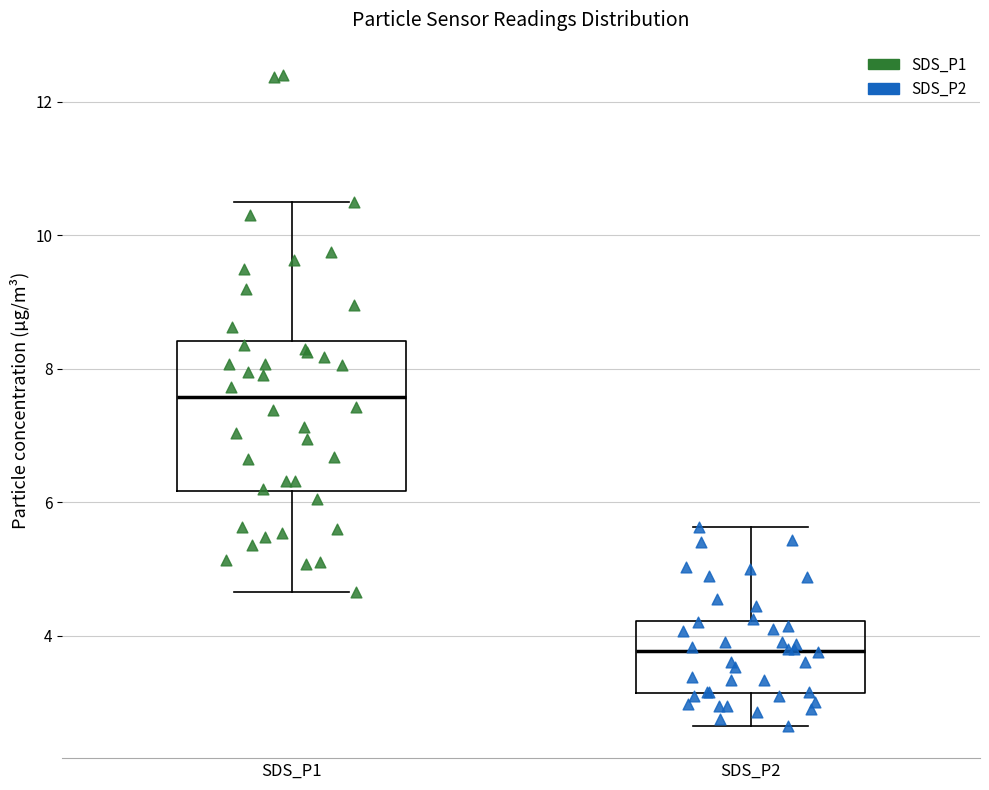

Comparing the boxes themselves (not the whiskers), which one is the tallest?

SDS_P1